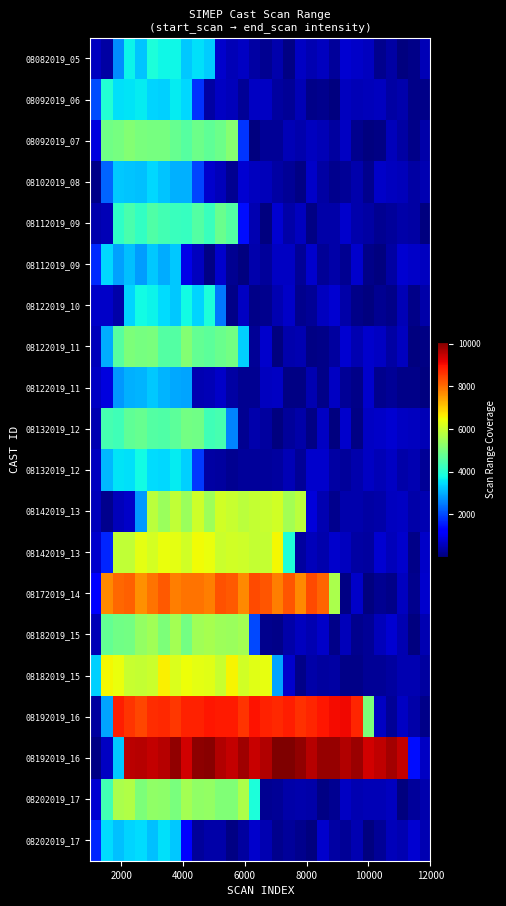

What is the difference between the highest and lowest values at 12?

9379.4